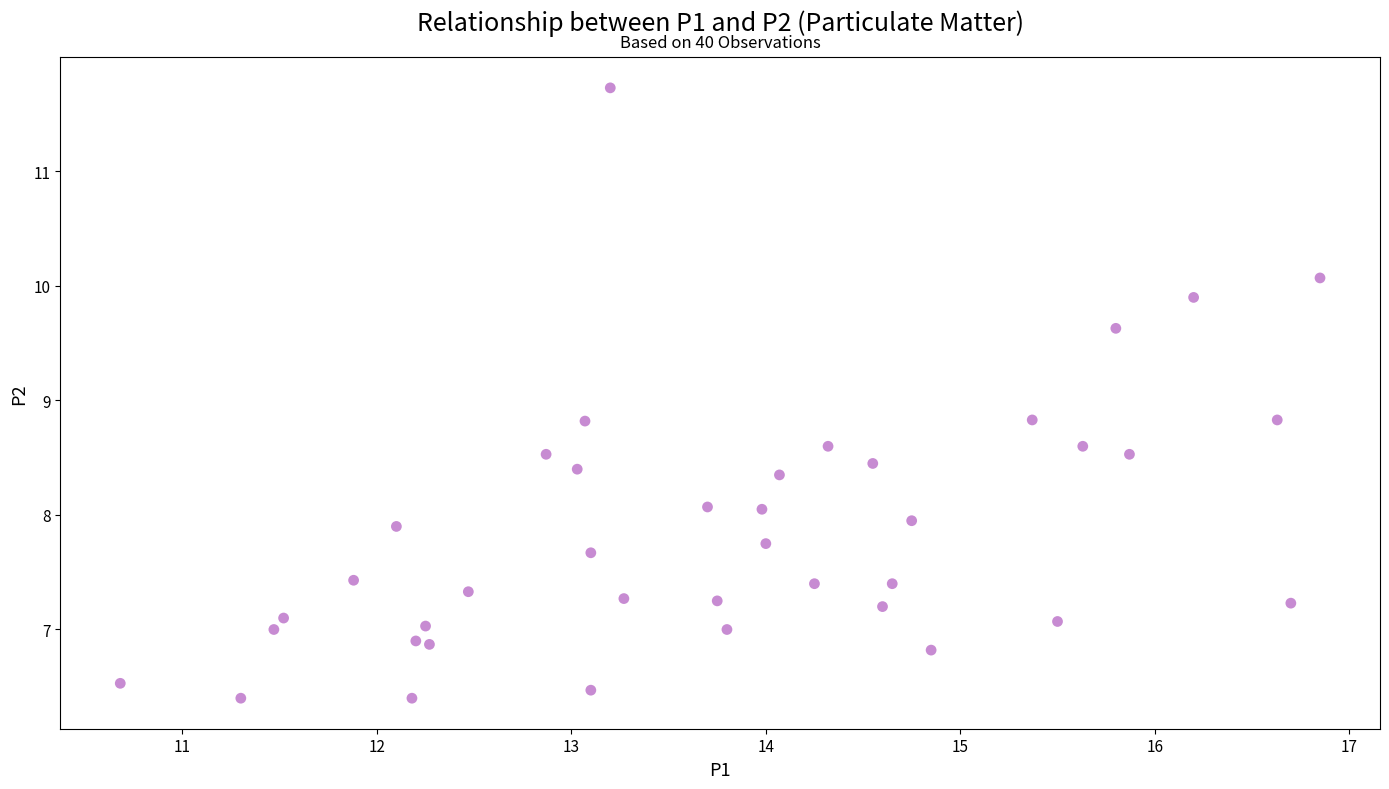

What is the range of Y values (max minus min)?

5.3